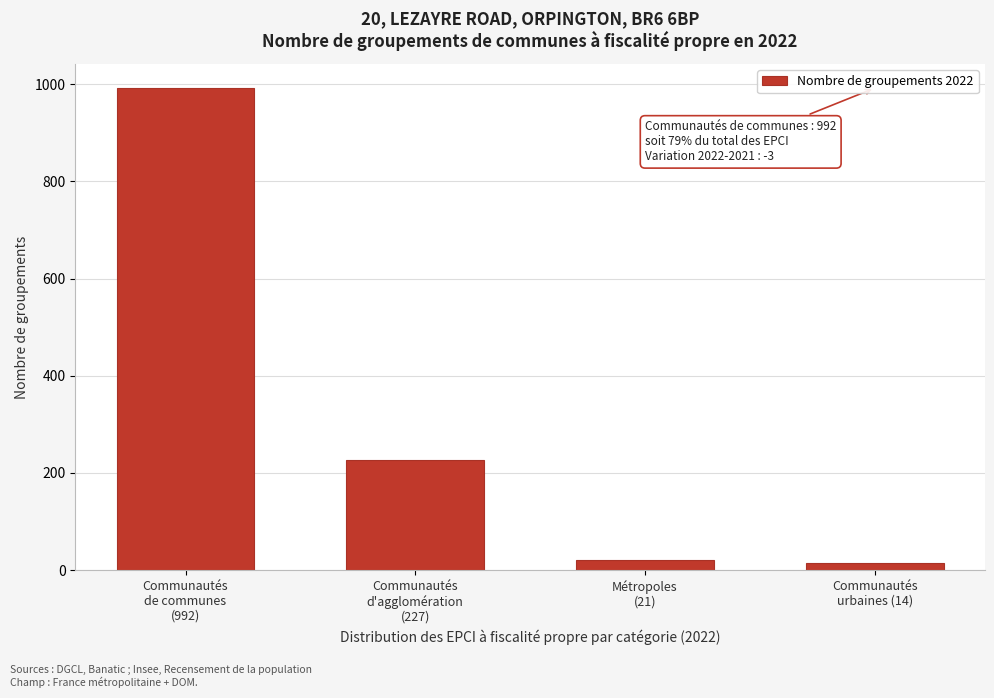

Reading right to left, list all the values displayed in this chart.

14	21	227	992